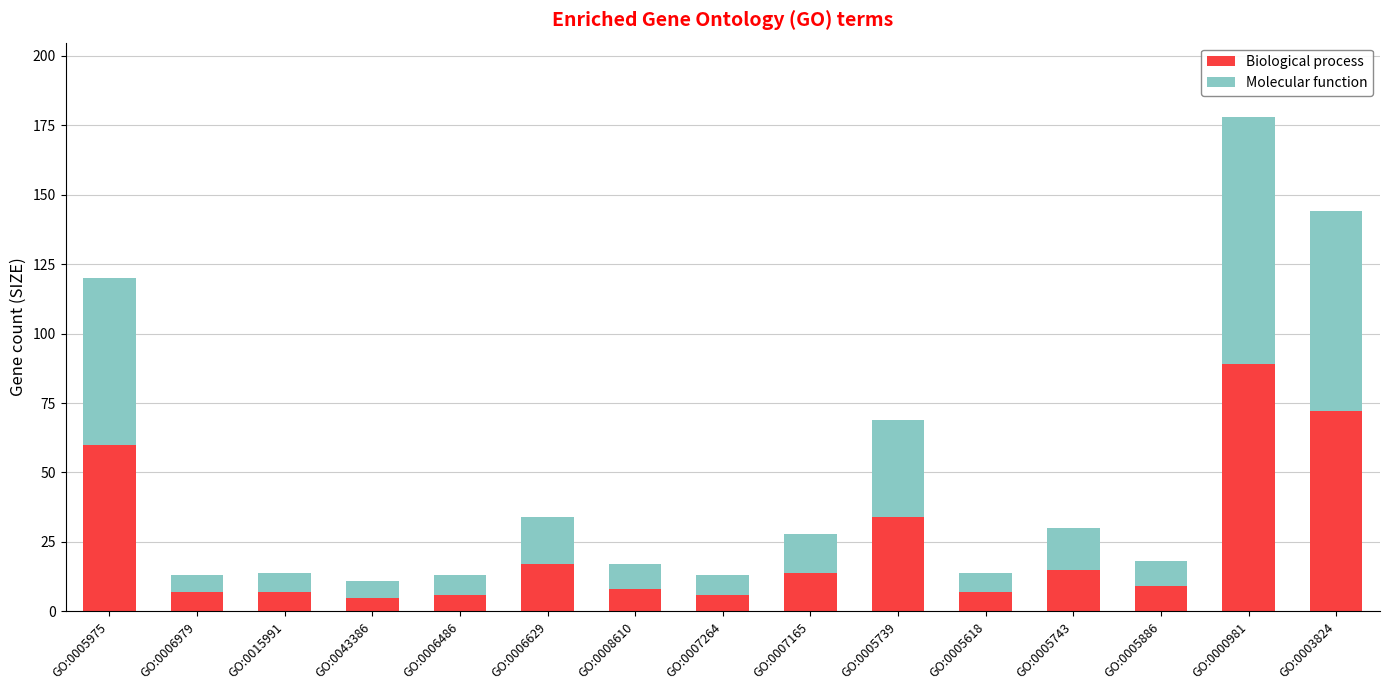

How many series are shown in this chart?

2